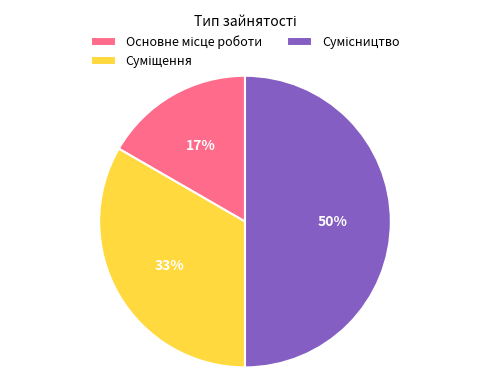

To the nearest percent, what is the difference between the largest and smallest slice percentages?

33%